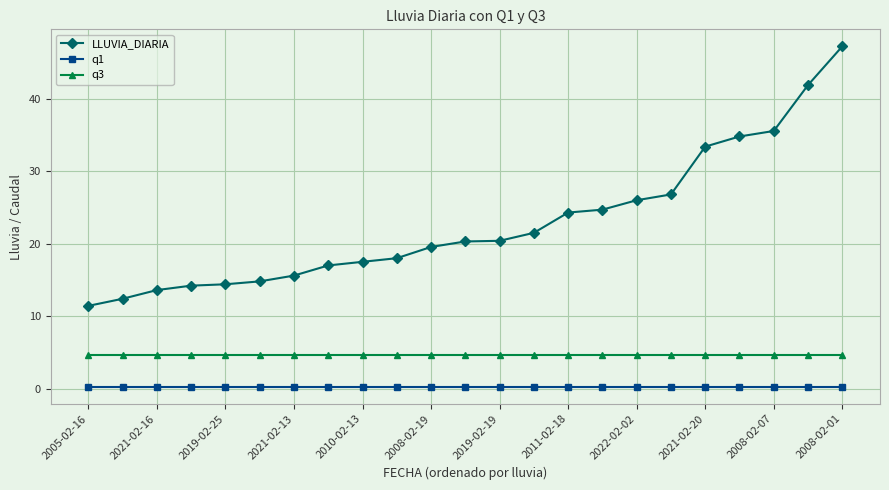

How many series are shown in this chart?

3